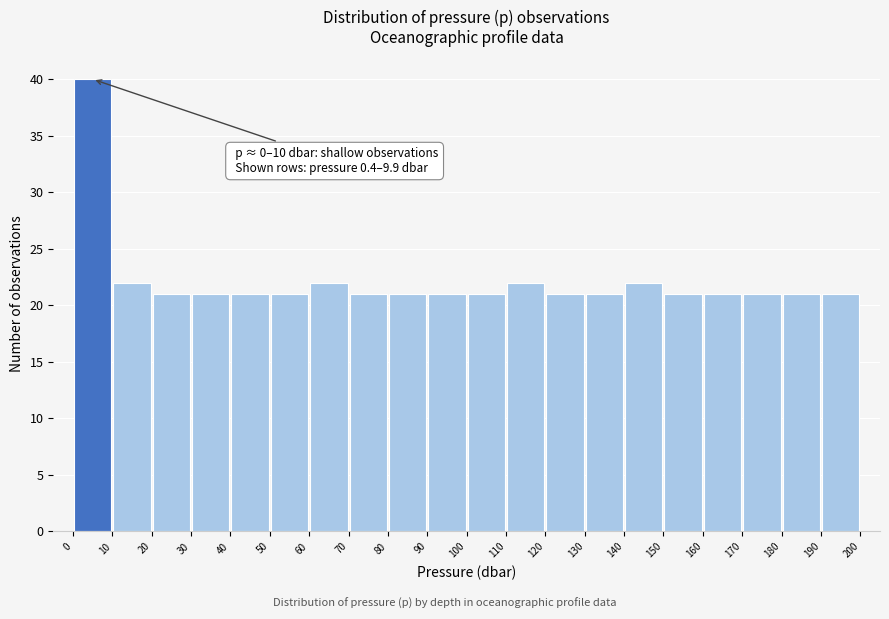

Which range on the x-axis has the tallest bar?

0 to 10